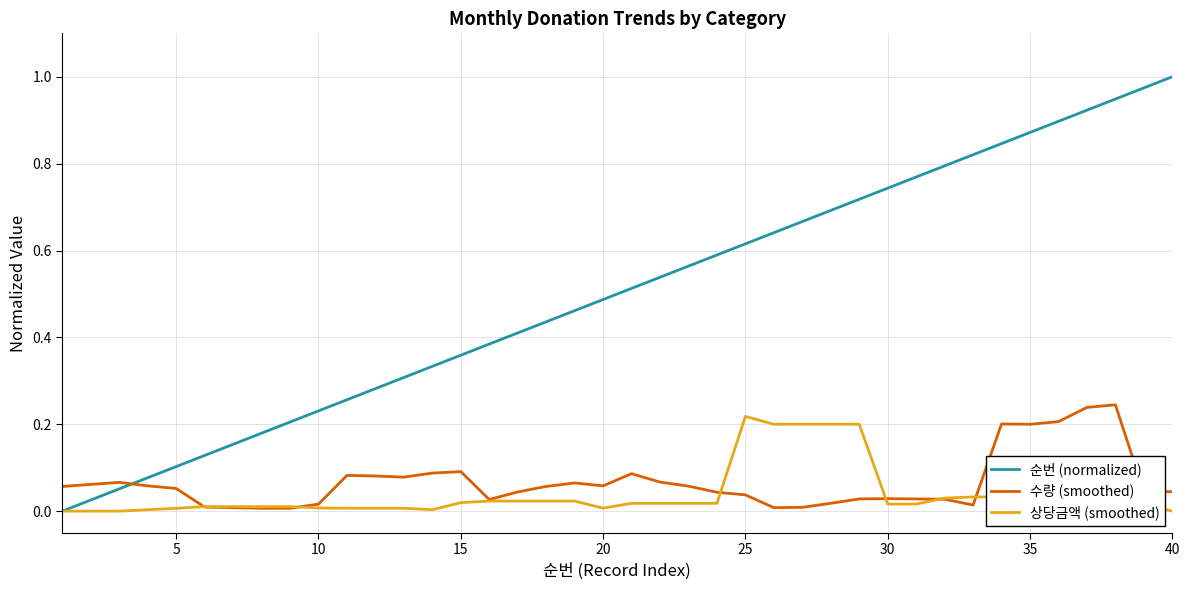

True or false: 수량 (smoothed) and 순번 (normalized) intersect in this chart.

True